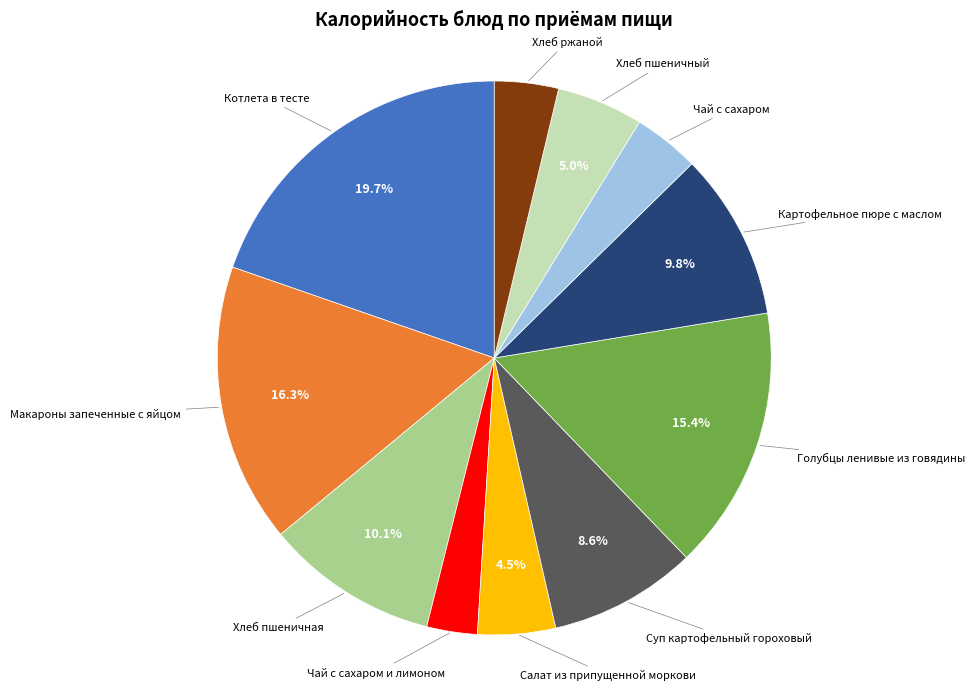

Is there any slice that represents more than half of the pie?

No